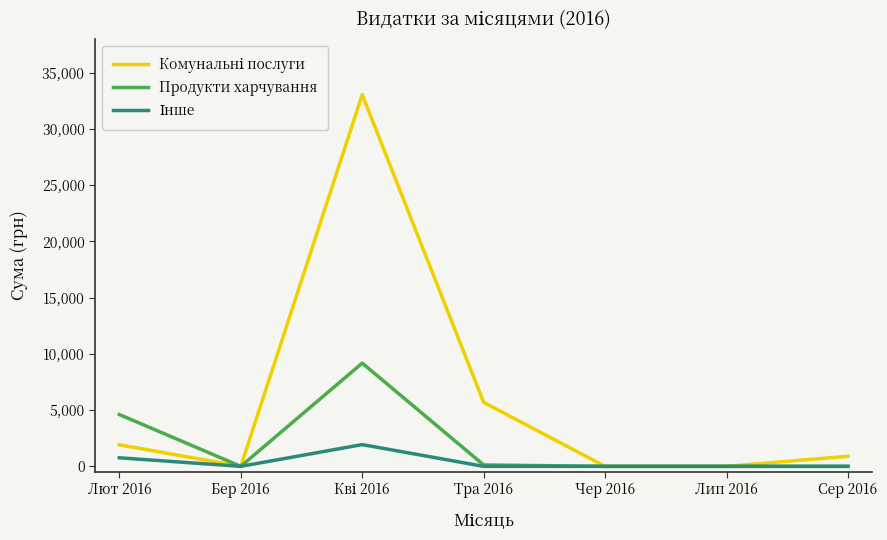

True or false: Продукти харчування has a value of 0.0 at Лип 2016.

True